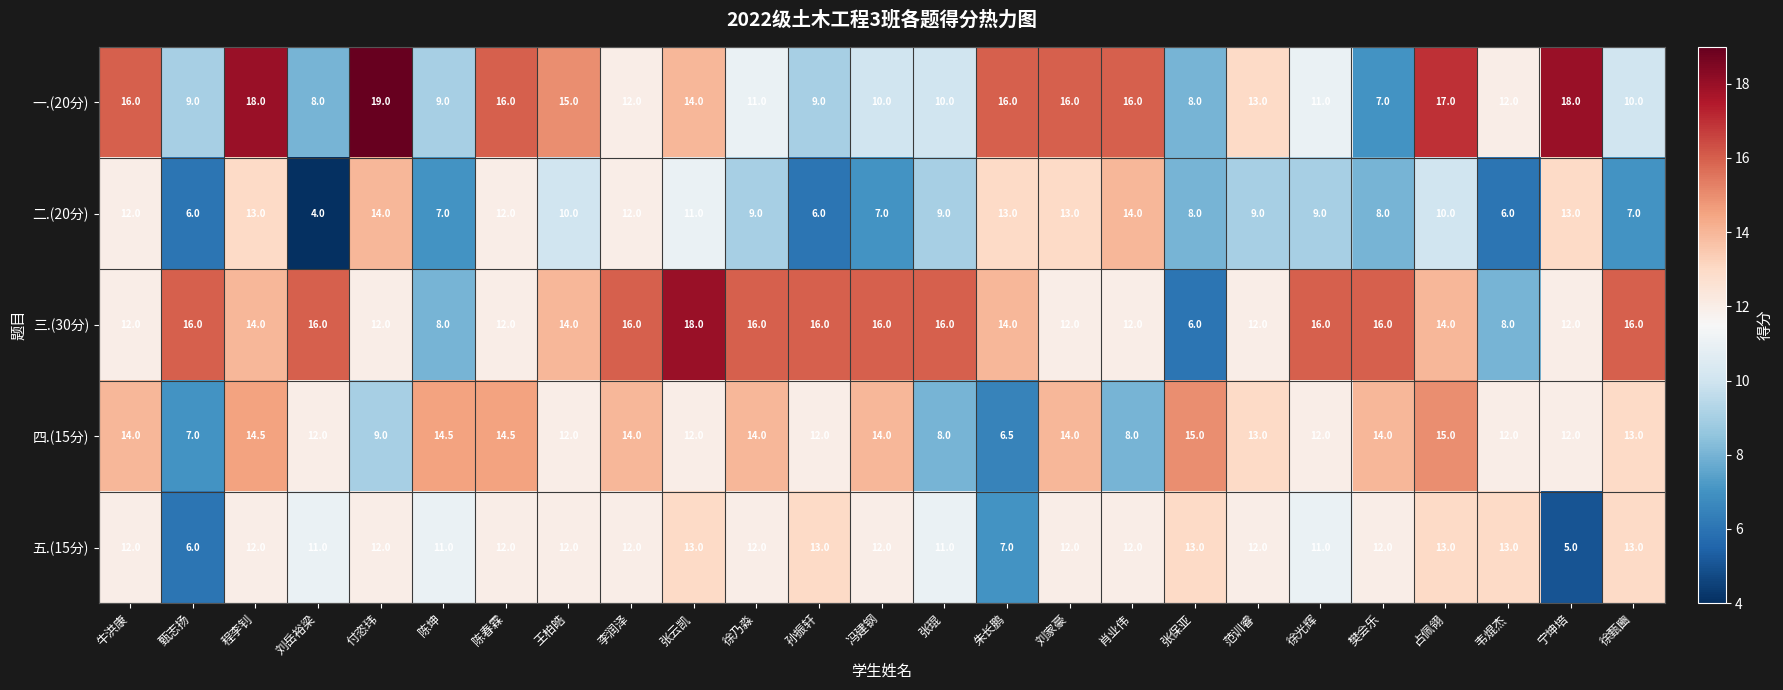

The value of 三.(30分) at 徐光辉 is 21.4. True or false?

False